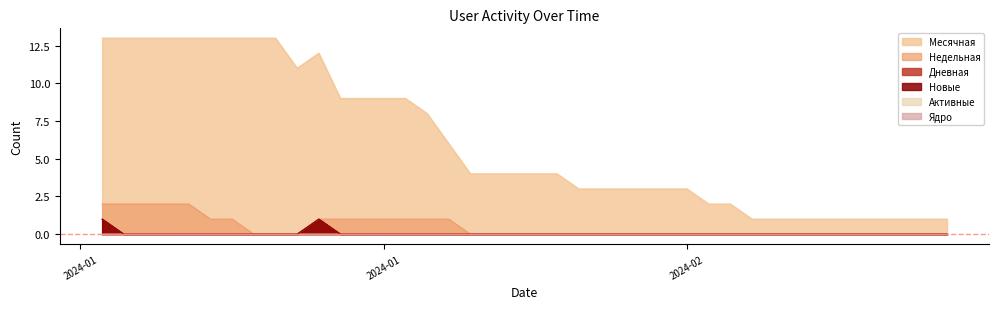

True or false: Активные has more than 1 points higher than both neighbors.

False